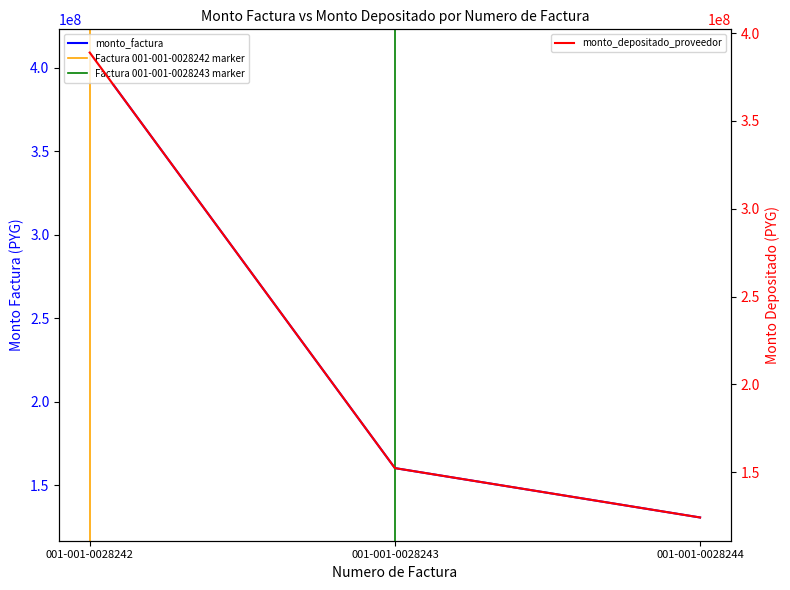

At how many categories does at least one series exceed 174381272?

1